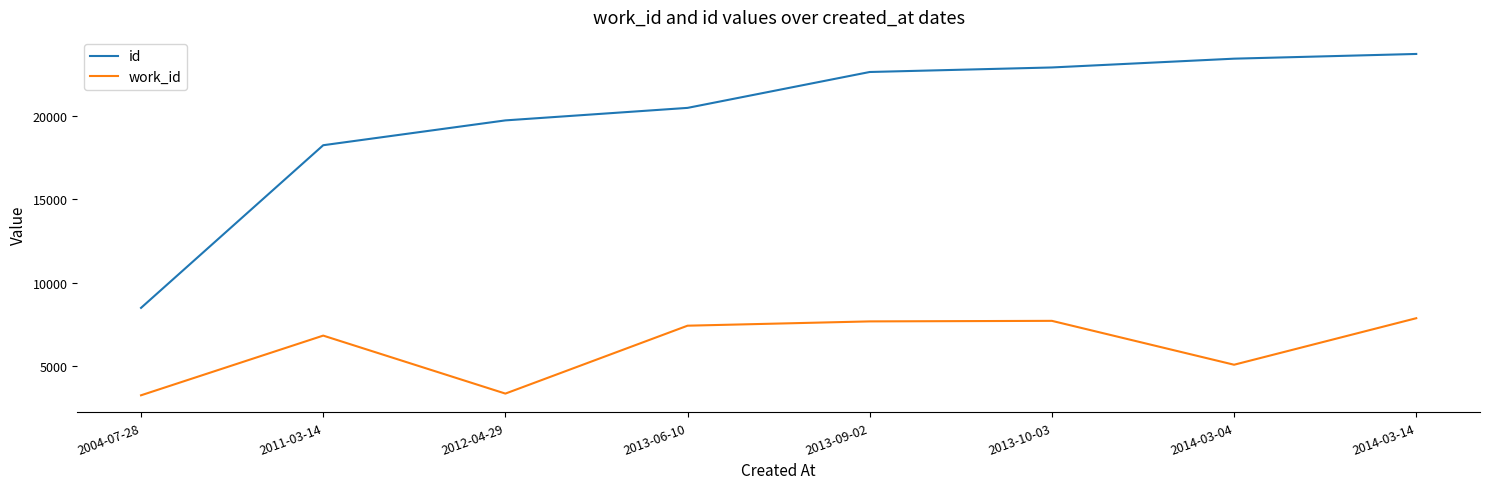

True or false: work_id and id intersect in this chart.

False